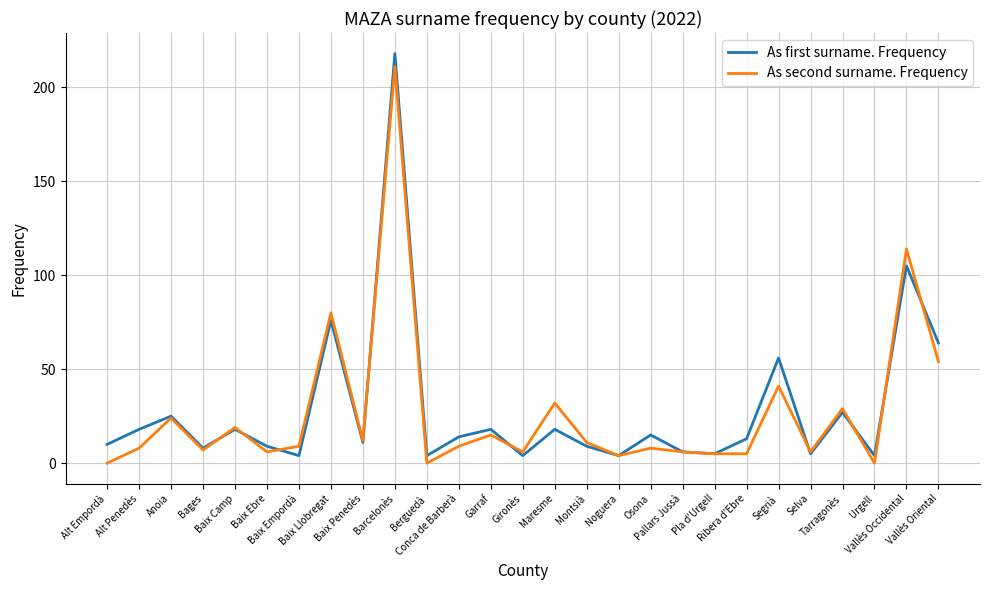

What is the difference between the maximum and second lowest values in the As first surname. Frequency series?

214